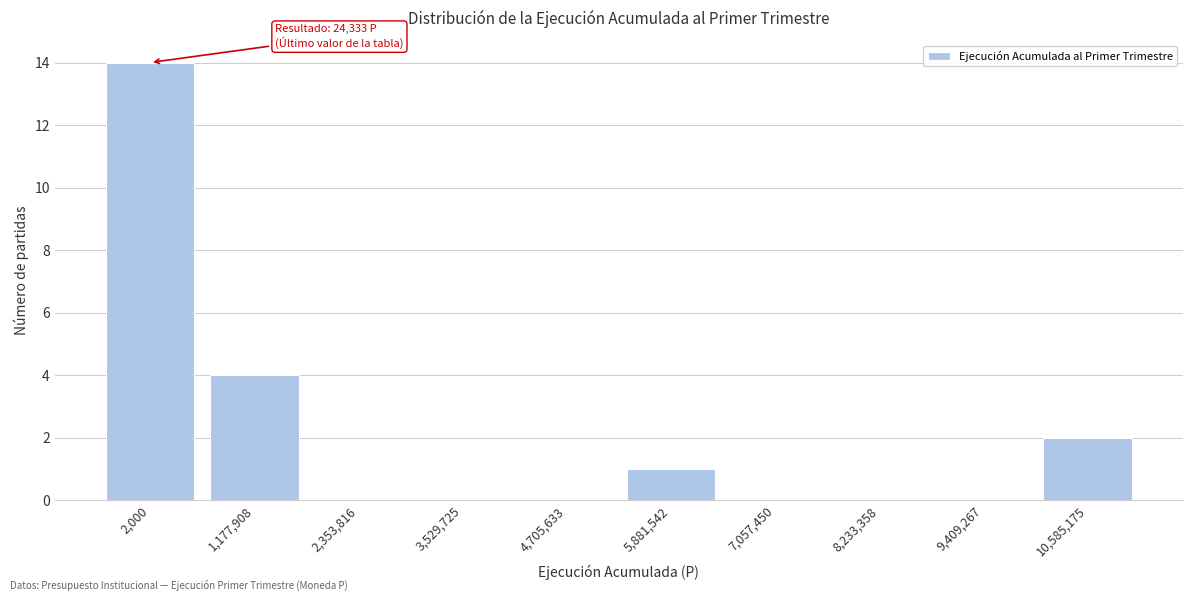

Reading left to right, transcribe all the data shown in this chart.

2,000=14	1,177,908=4	2,353,816=0	3,529,725=0	4,705,633=0	5,881,542=1	7,057,450=0	8,233,358=0	9,409,267=0	10,585,175=2